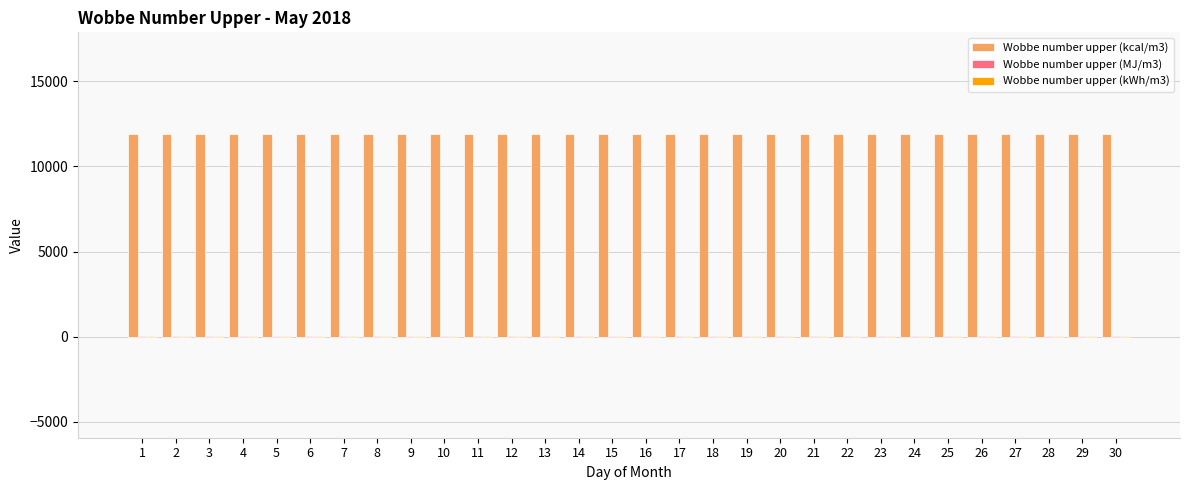

How many groups of bars are there?

30